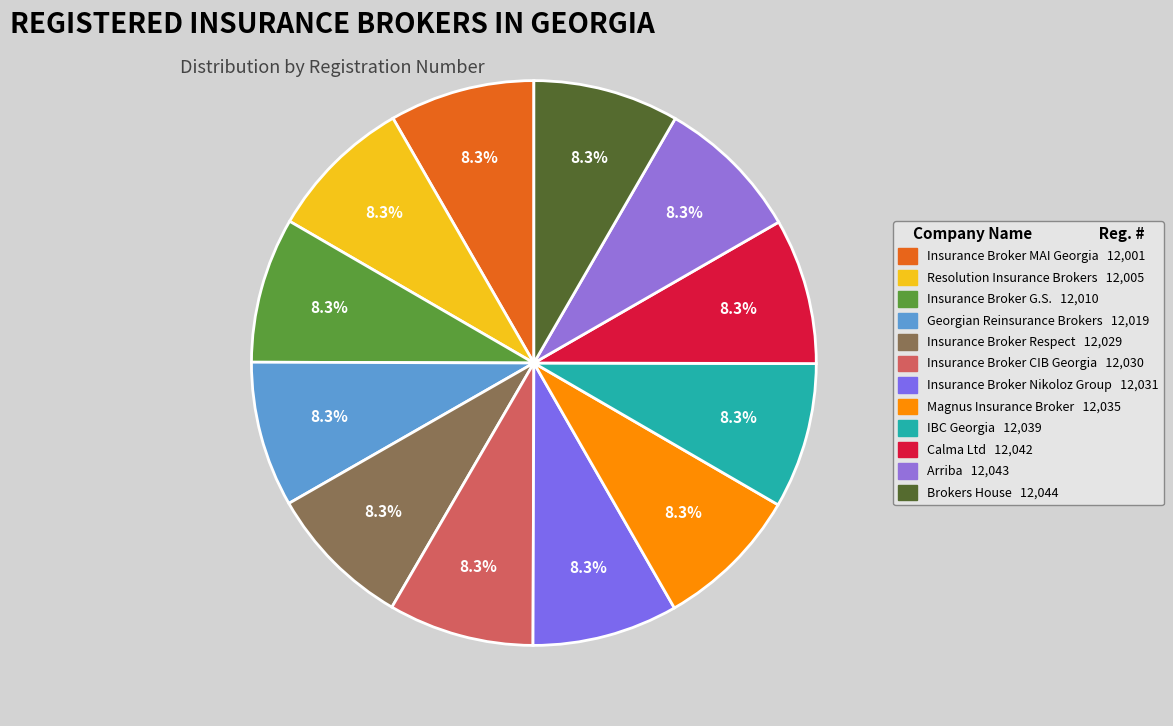

Approximately how many times larger is the value at IBC Georgia compared to Insurance Broker G.S.?

1.0